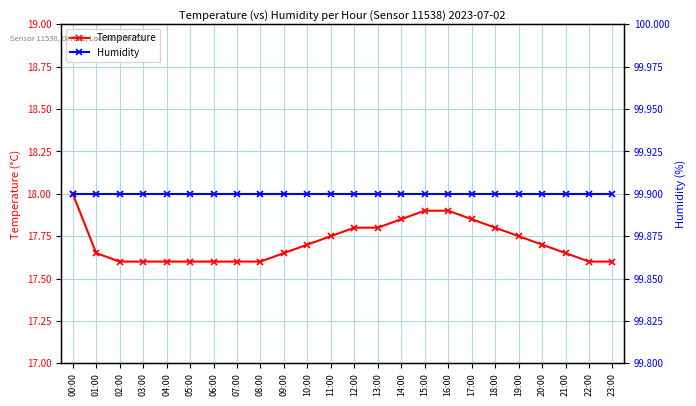

Rank the series by their average value, from highest to lowest.

Humidity, Temperature